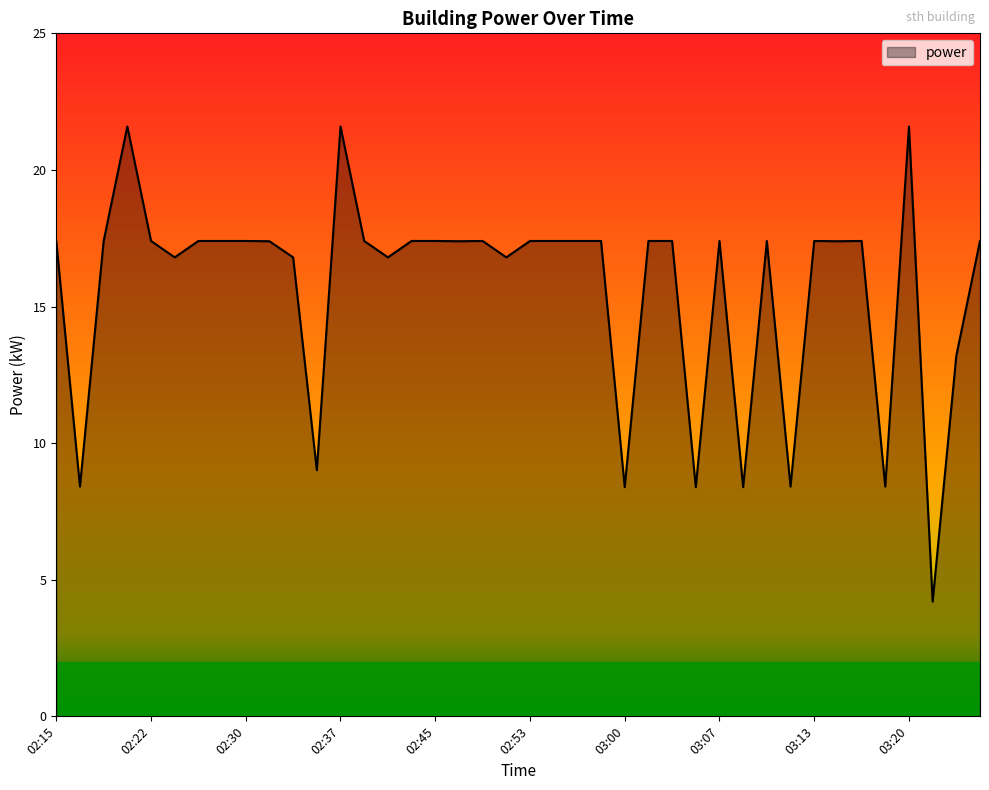

What is the difference between the maximum and minimum values?

17.4